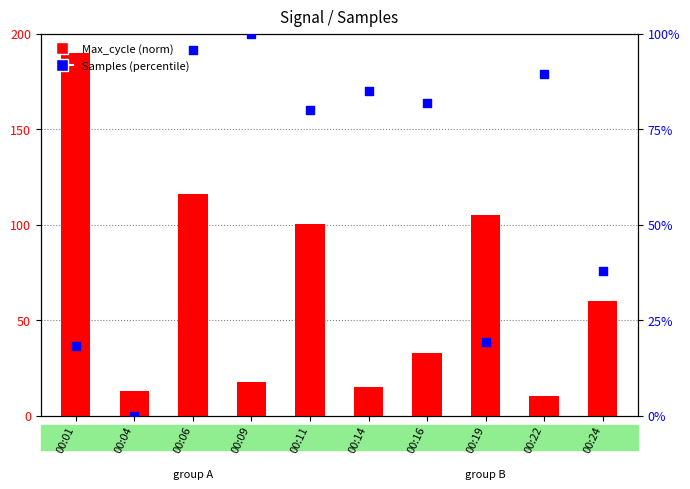

Which series has the largest Y range (max minus min)?

Max_cycle (norm)